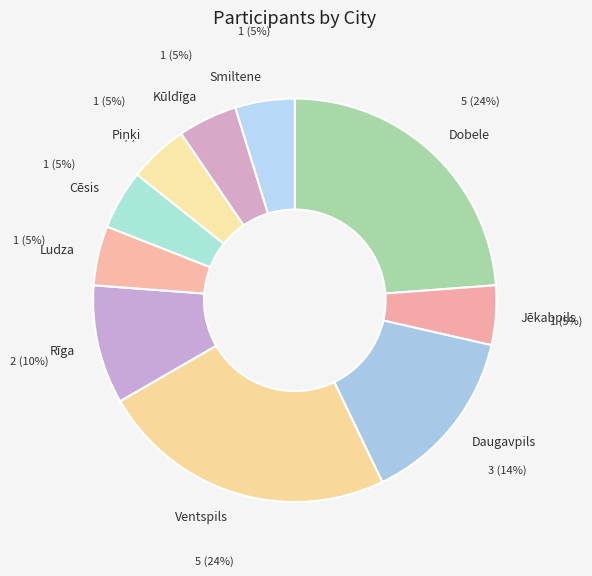

To the nearest percent, what is the difference between the largest and smallest slice percentages?

19%